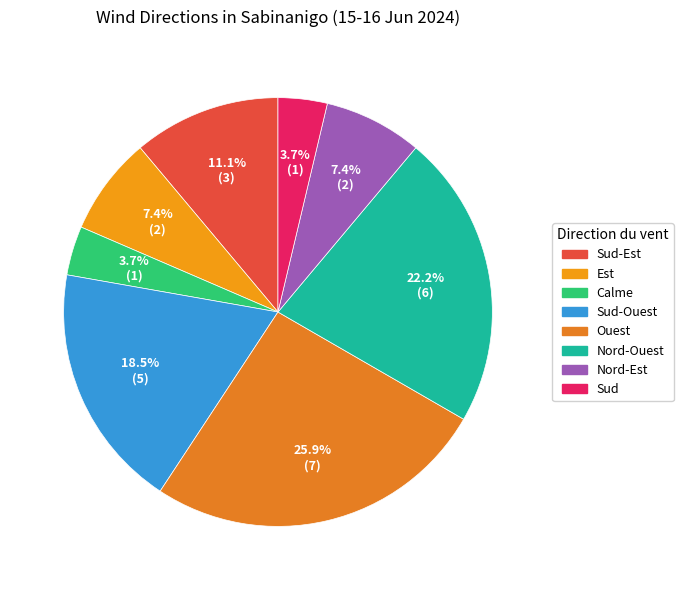

Does any single category account for the majority?

No